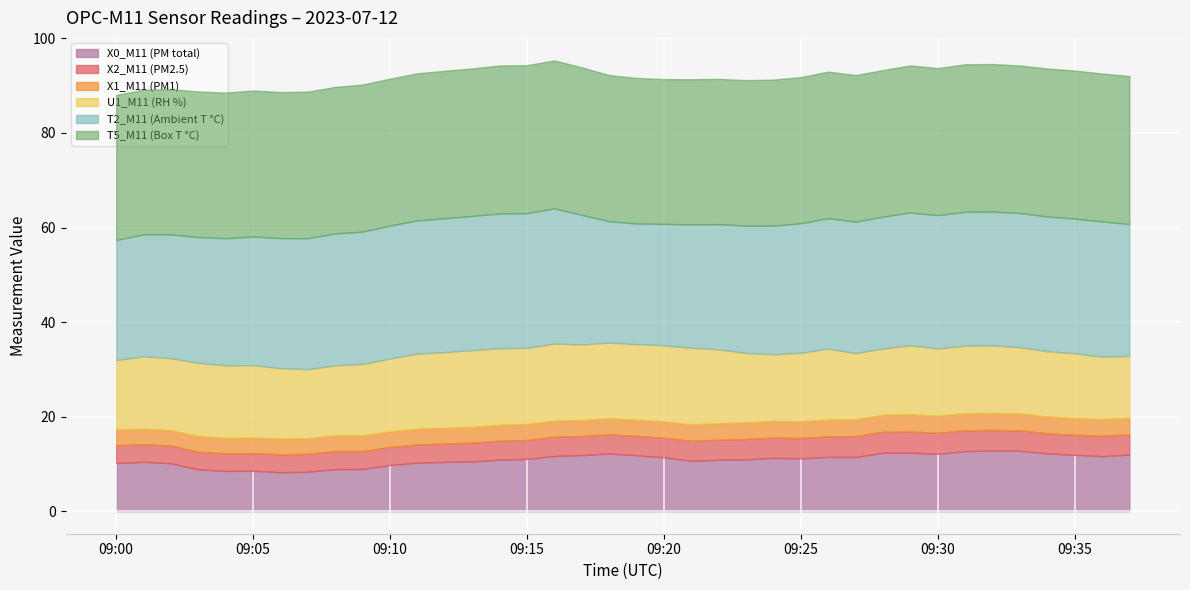

At which category does T2_M11 (Ambient T °C) reach its first local valley?

2023-07-12 09:19:00